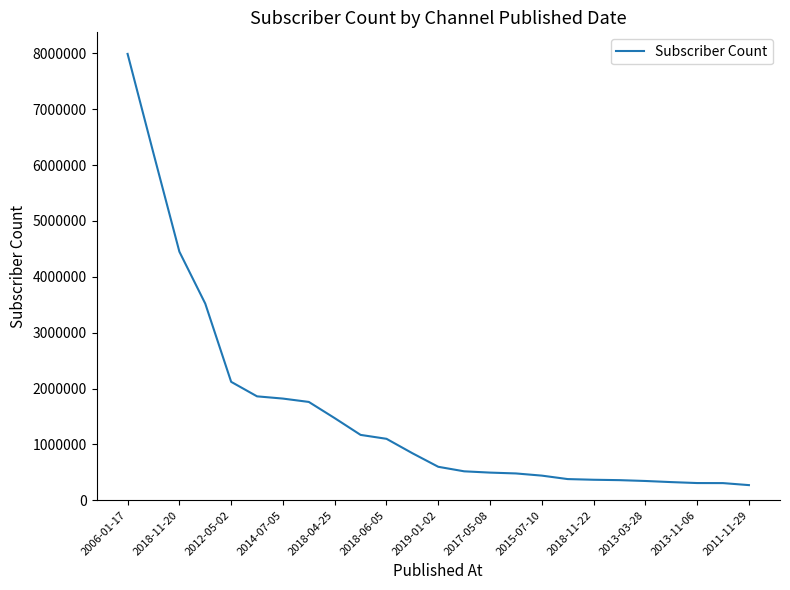

What is the greatest value displayed?

7990000